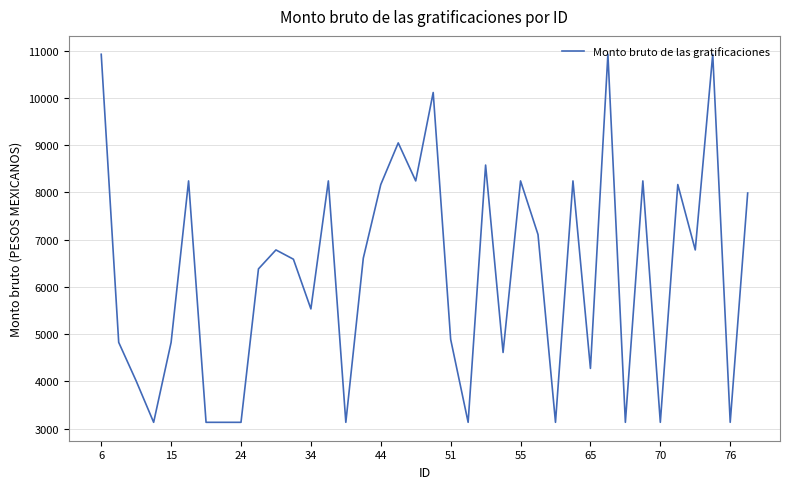

Does the chart have visible grid lines?

Yes